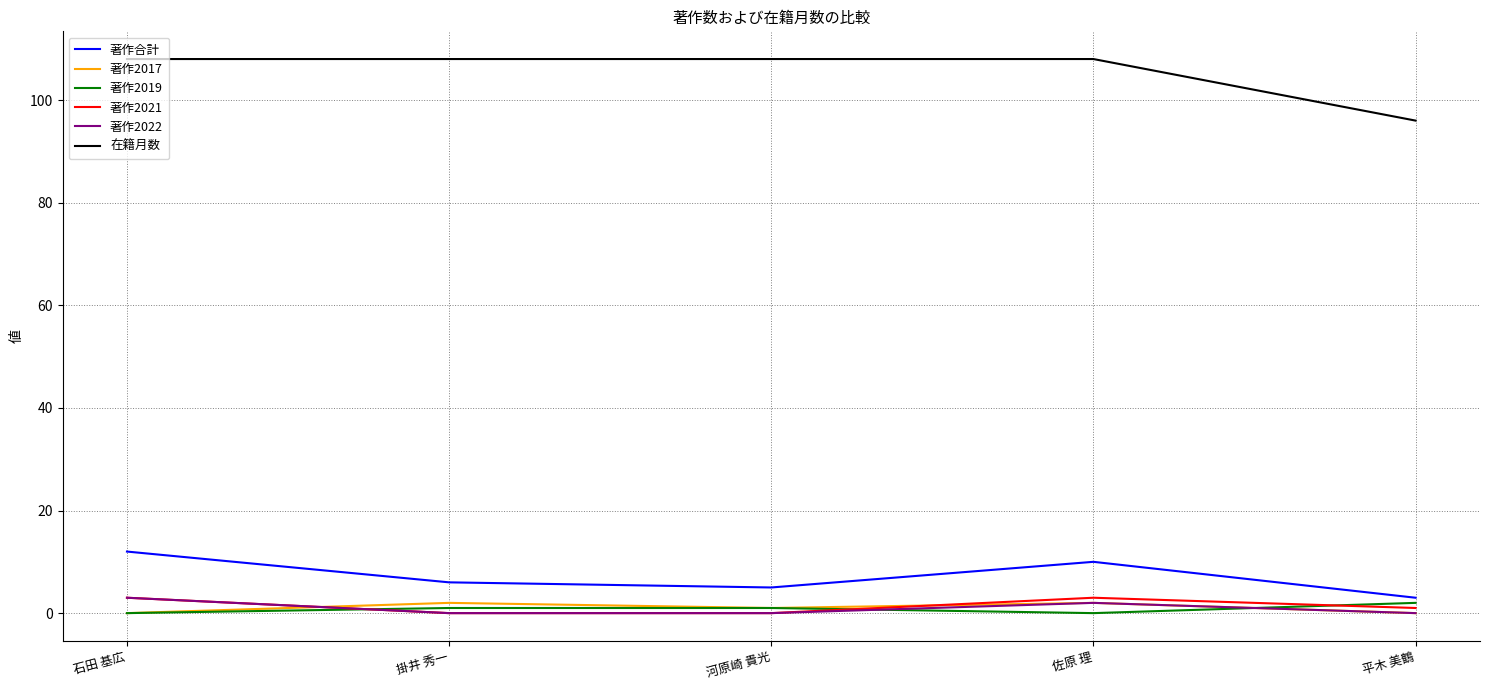

Is the value of 著作2021 at 河原崎 貴光 greater than the value of 著作合計 at 掛井 秀一?

No